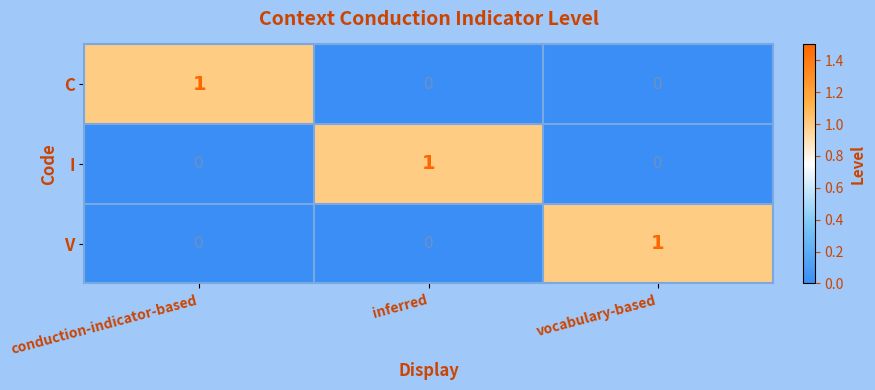

How many C values are between 0 and 1?

3